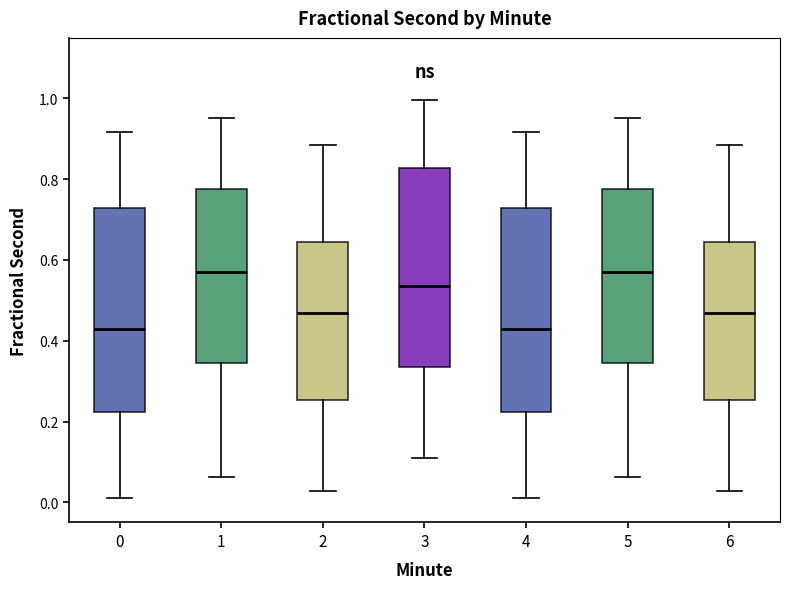

Reading left to right, transcribe this box plot: for each box, give where its median line is, the range the box spans, and where its two whiskers end, as read against the y-axis. The values are not printed on the chart, so give them approximately, as read against the axis.

0: median 0.42, box 0.22 to 0.72, whiskers 0.02 to 0.92
1: median 0.58, box 0.34 to 0.78, whiskers 0.06 to 0.96
2: median 0.46, box 0.26 to 0.64, whiskers 0.02 to 0.88
3: median 0.54, box 0.34 to 0.82, whiskers 0.10 to 1.00
4: median 0.42, box 0.22 to 0.72, whiskers 0.02 to 0.92
5: median 0.58, box 0.34 to 0.78, whiskers 0.06 to 0.96
6: median 0.46, box 0.26 to 0.64, whiskers 0.02 to 0.88